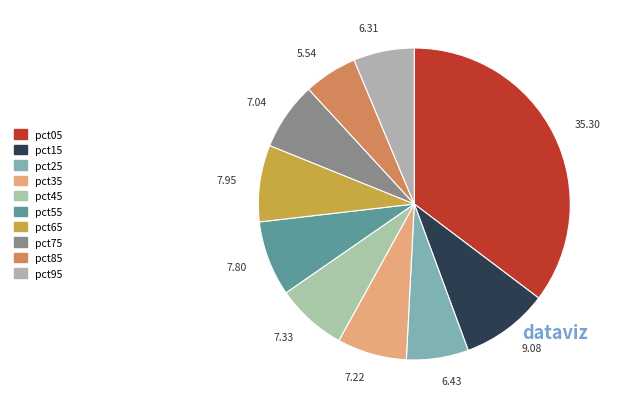

To the nearest percent, what percentage of the pie is pct15?

9%